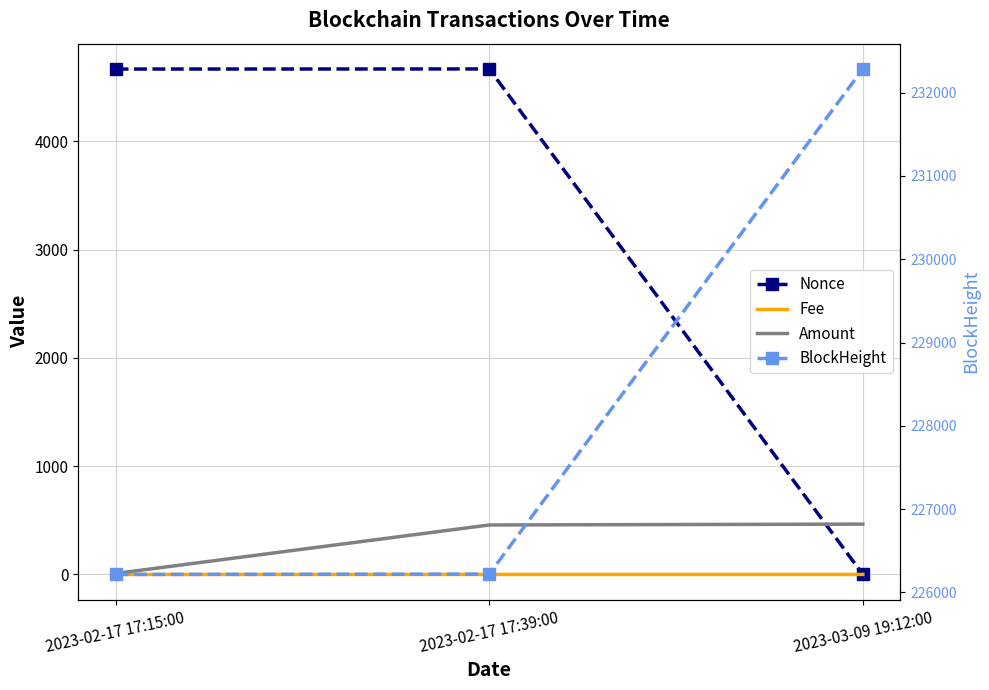

Which category has the lowest value across all series?

2023-03-09 19:12:00